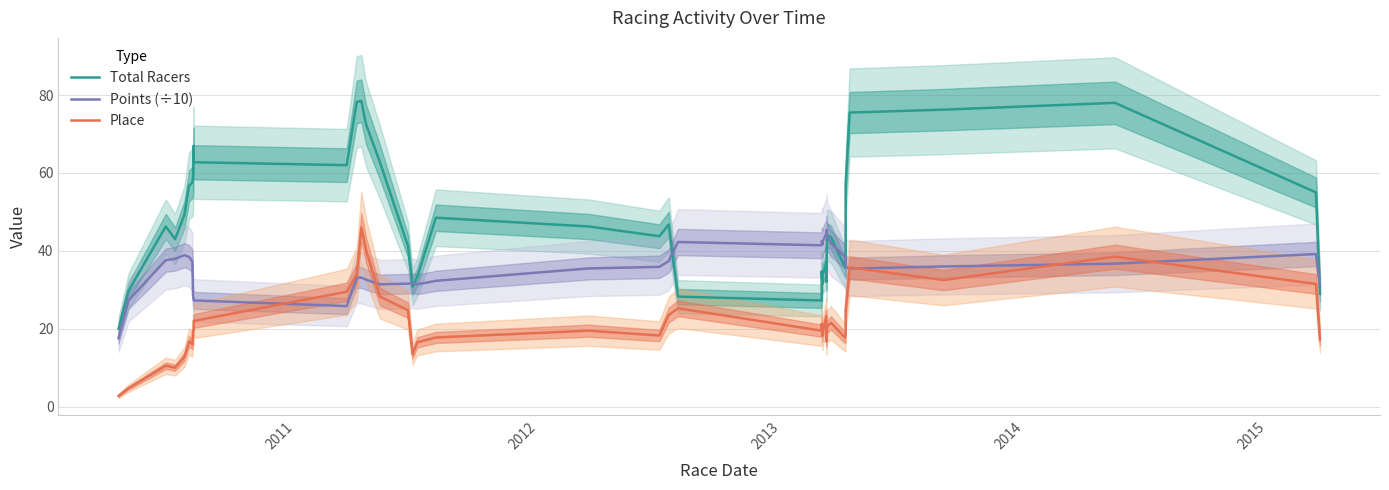

True or false: Total Racers and Place cross at least once.

False